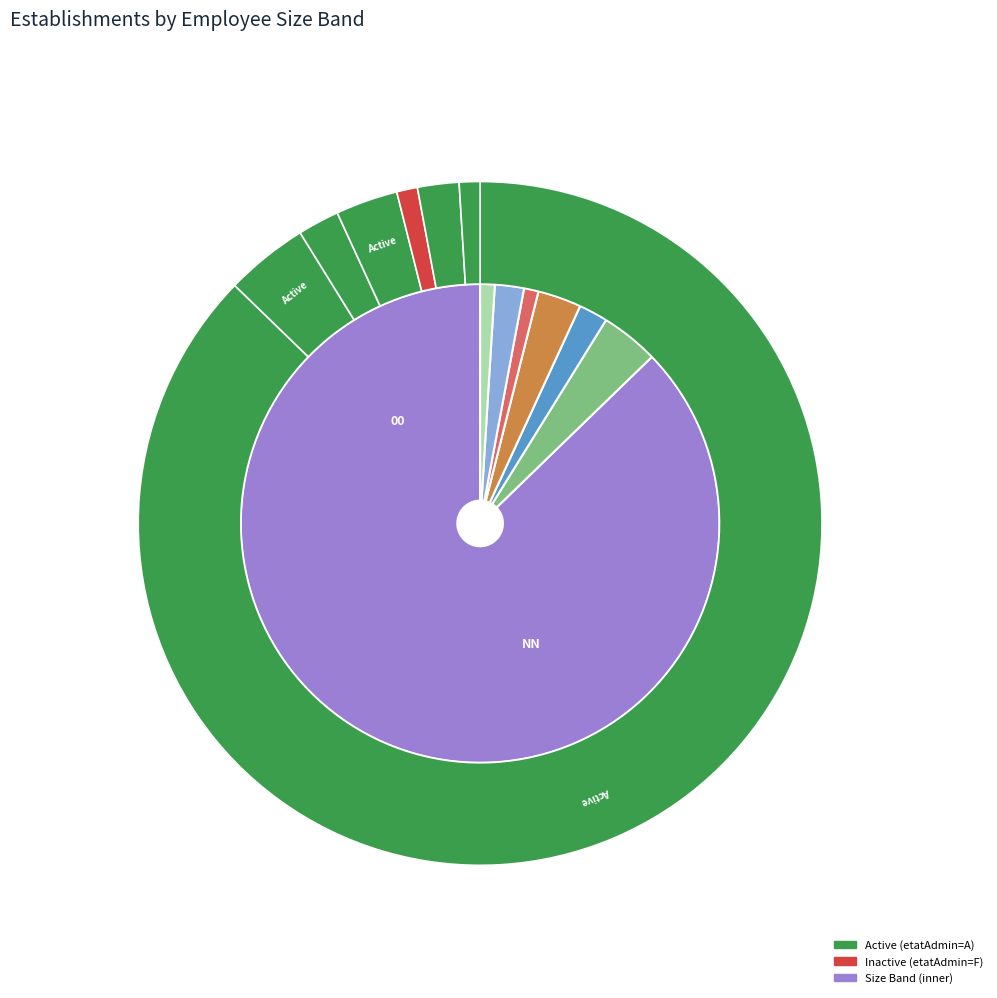

The 01 slice represents 11% of the pie. True or false?

False